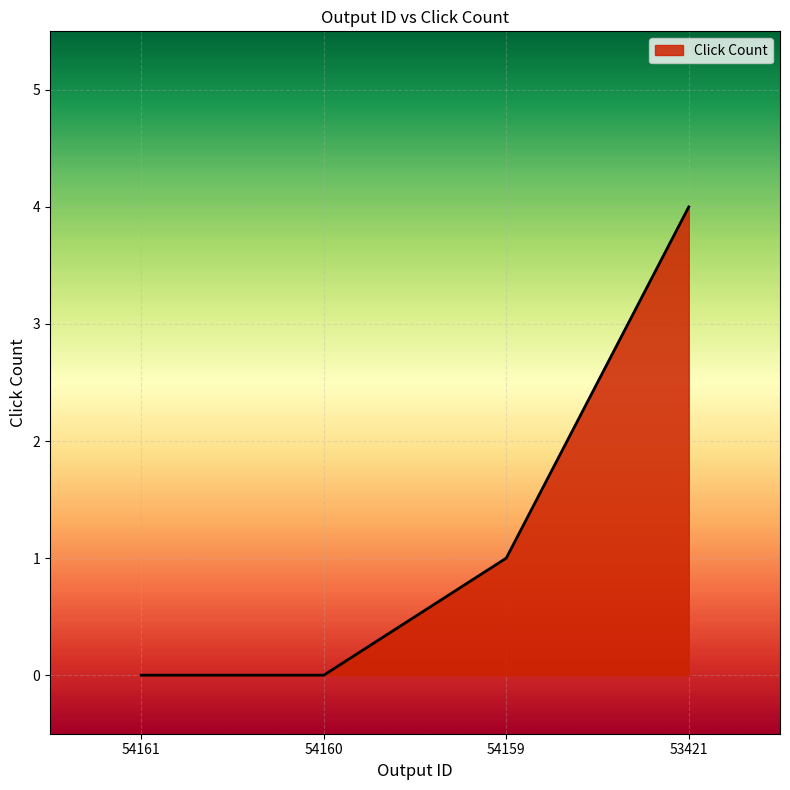

Is it true that the value at 53421 is 4?

True